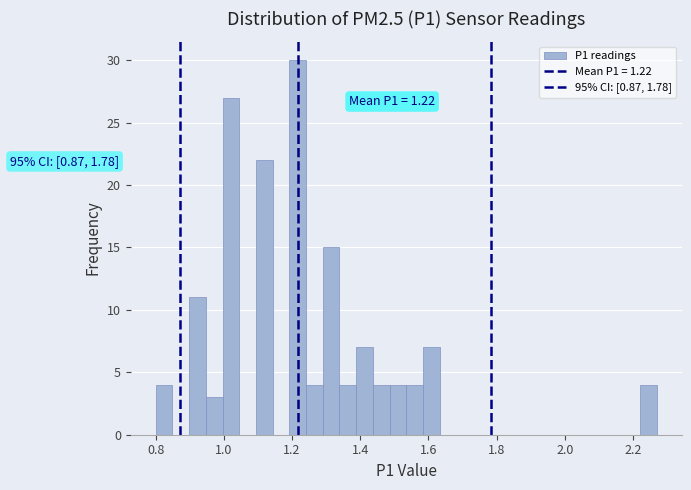

Read against the x-axis, roughly where is the centre of the tallest bar?

1.22